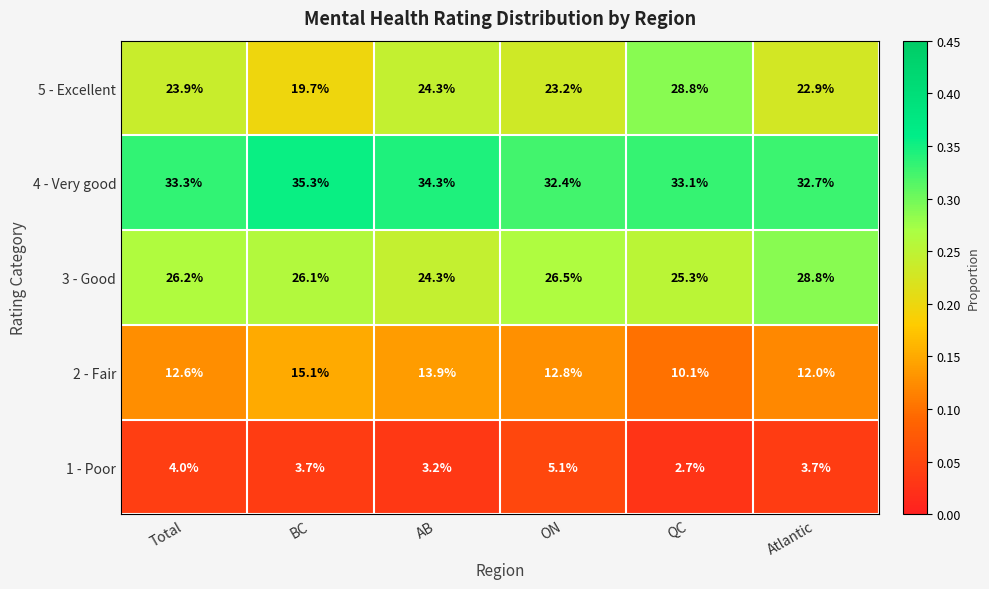

The value of 4 - Very good at BC is 46.9. True or false?

False